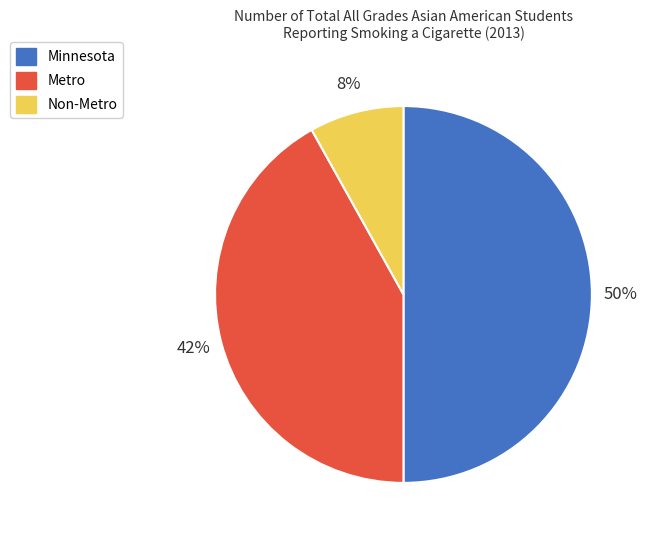

Is the sum of Minnesota and Metro greater than half?

Yes